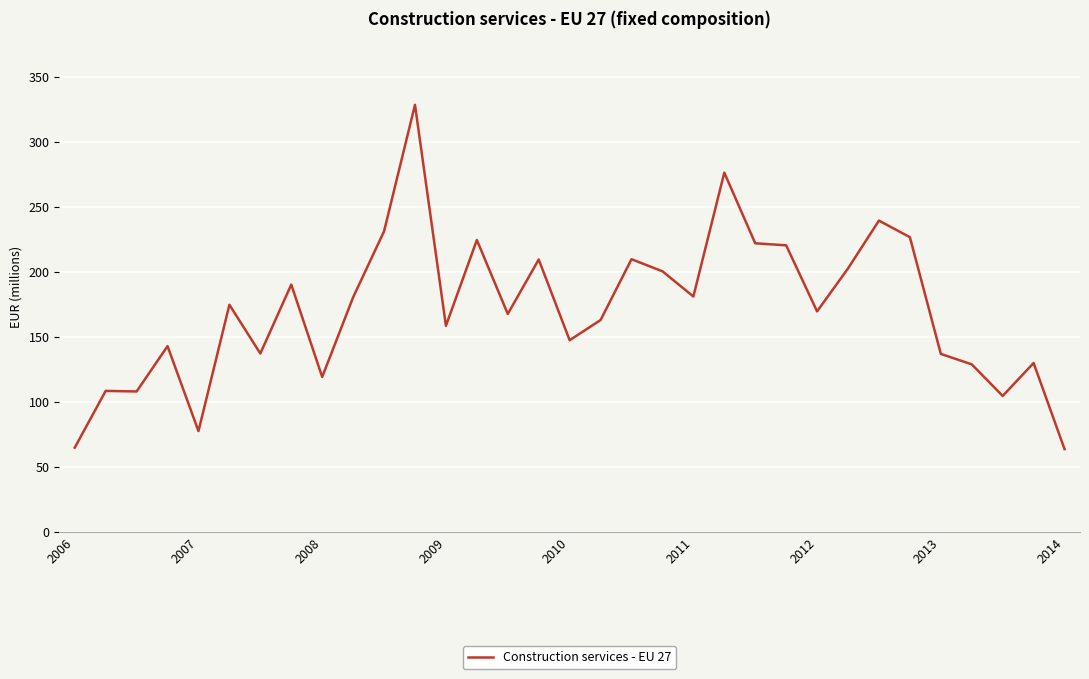

What is the minimum value shown in the chart?

63.6